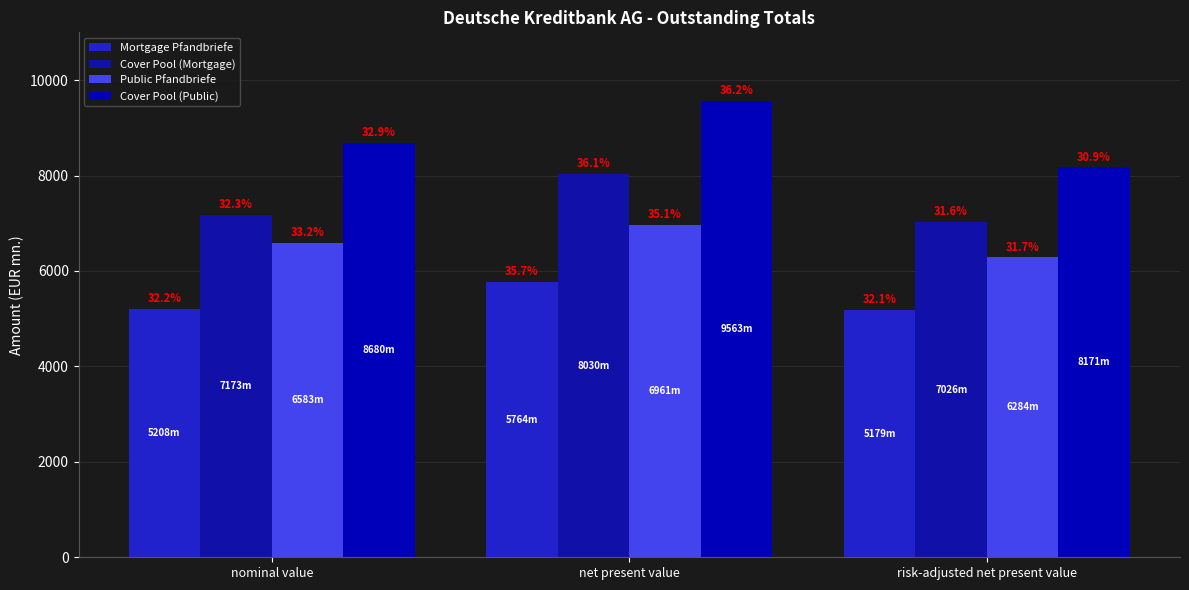

Is it true that Public Pfandbriefe equals 10175.6 at risk-adjusted net present value?

False